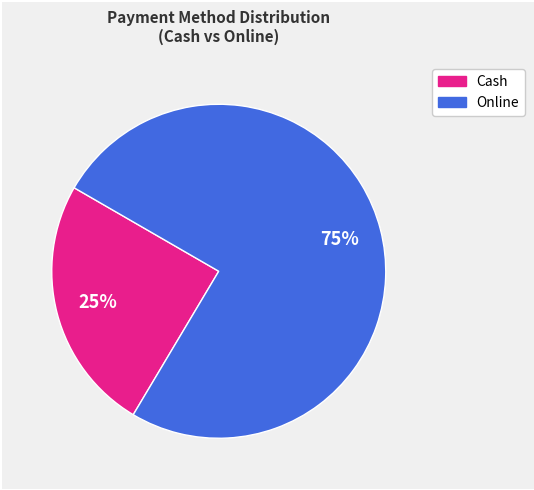

Is there any slice that represents more than half of the pie?

Yes